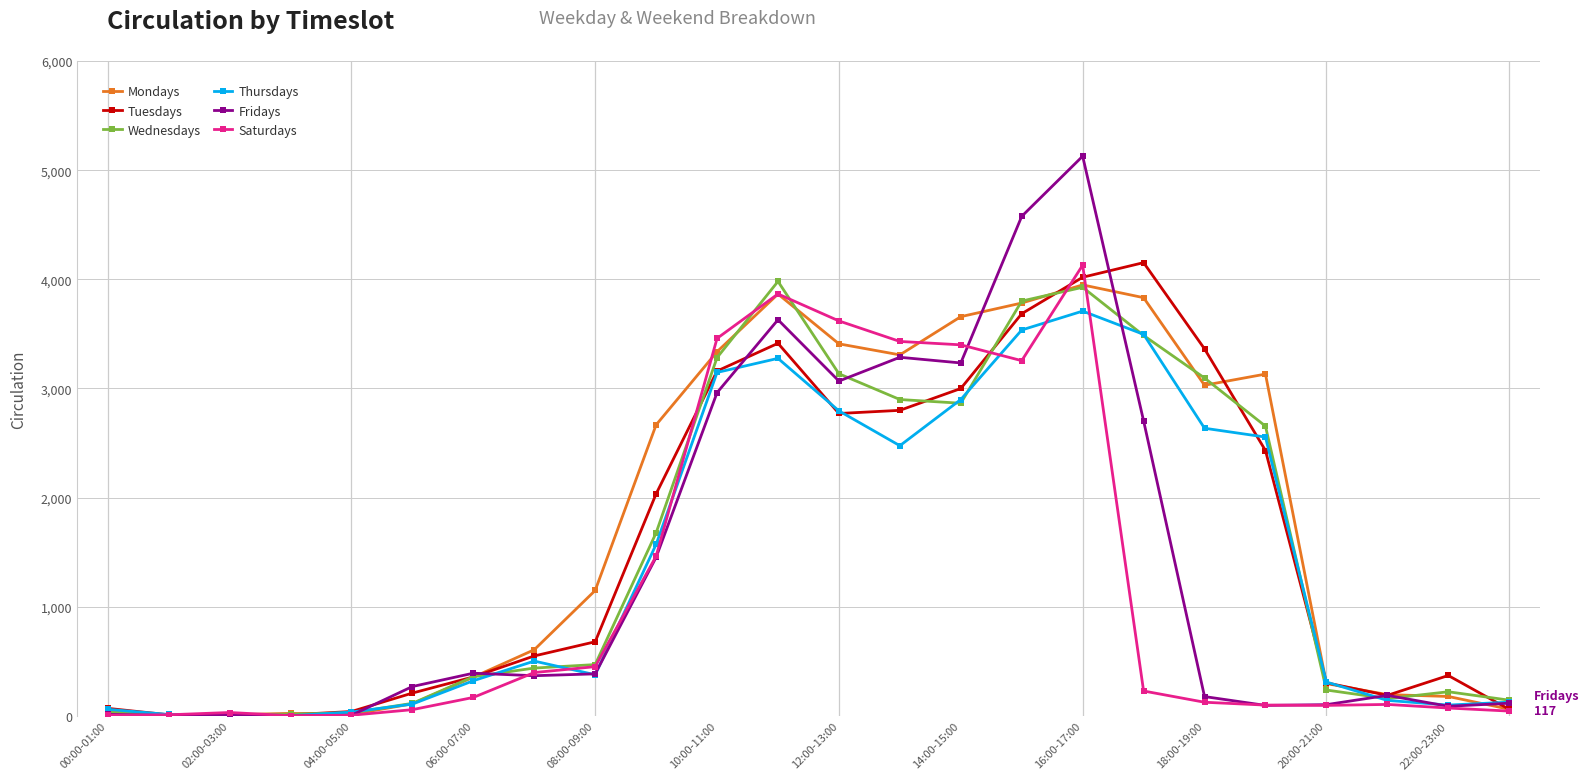

Which series has the largest range (max minus min)?

Fridays